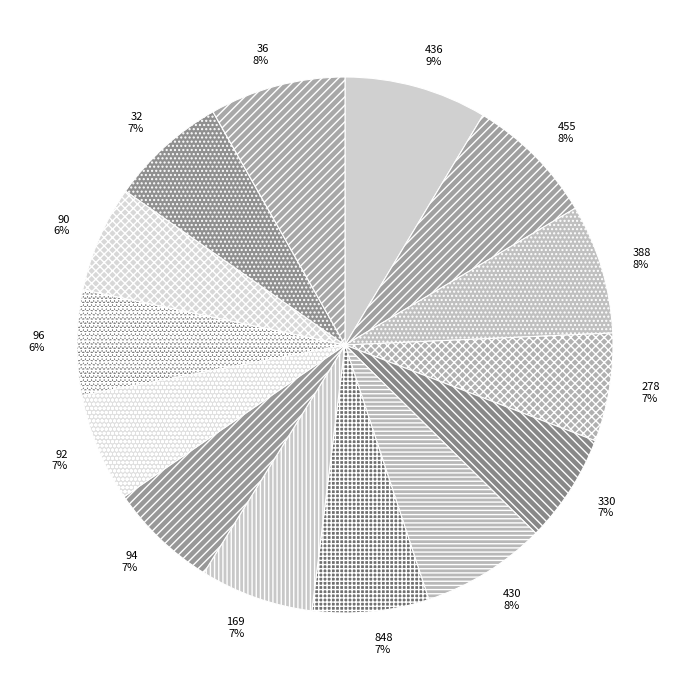

True or false: 94 accounts for 7% of the total.

True